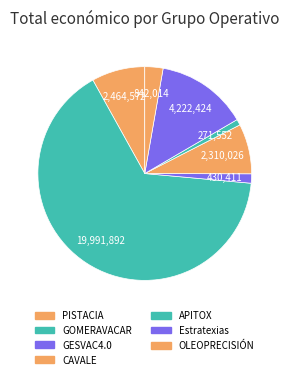

Rank the categories by value from lowest to highest.

APITOX, GESVAC4.0, OLEOPRECISIÓN, CAVALE, PISTACIA, Estratexias, GOMERAVACAR